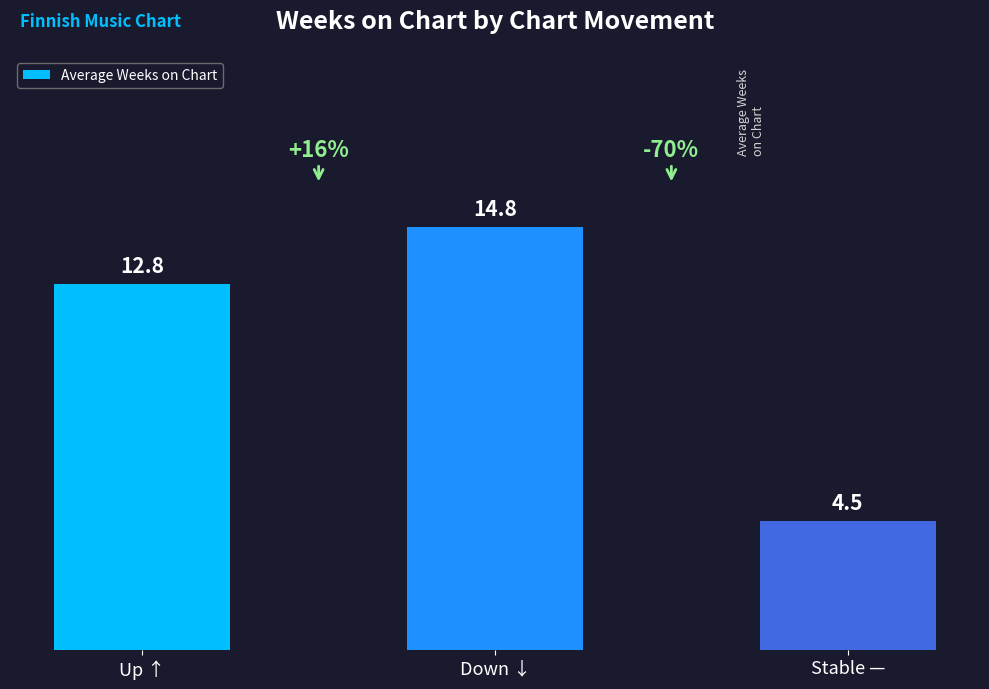

Is it true that the value at Up ↑ is 12.8?

True